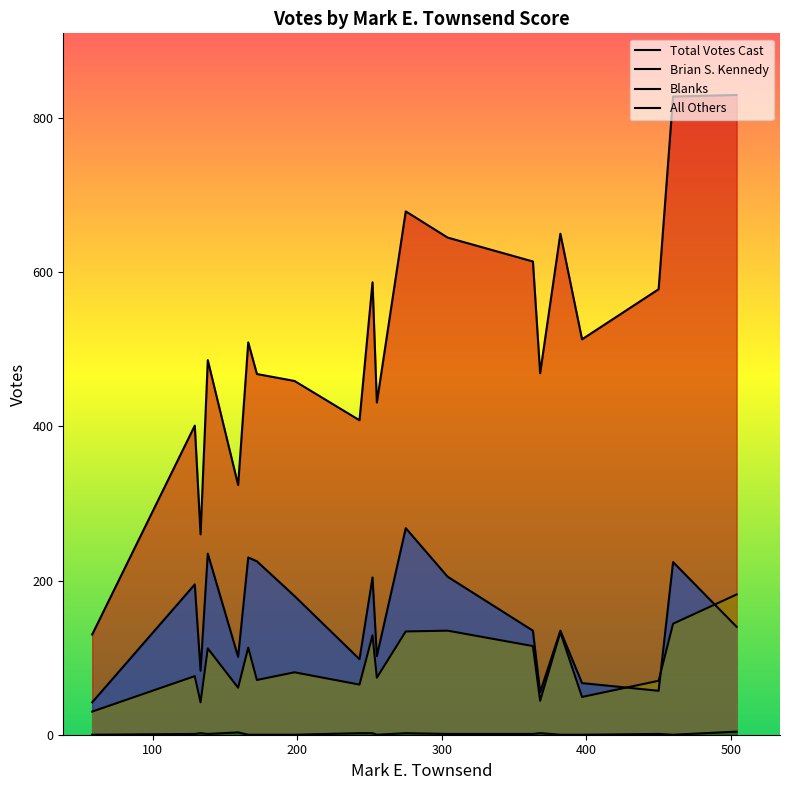

Where is the first local maximum for Blanks?

2